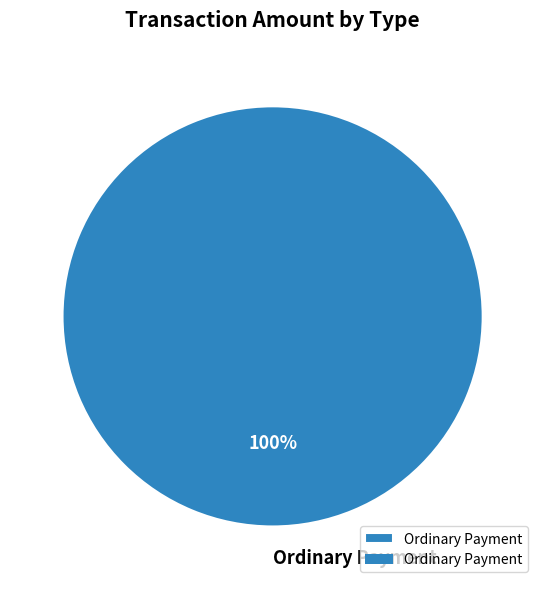

Rank the categories by value from lowest to highest.

Ordinary Payment